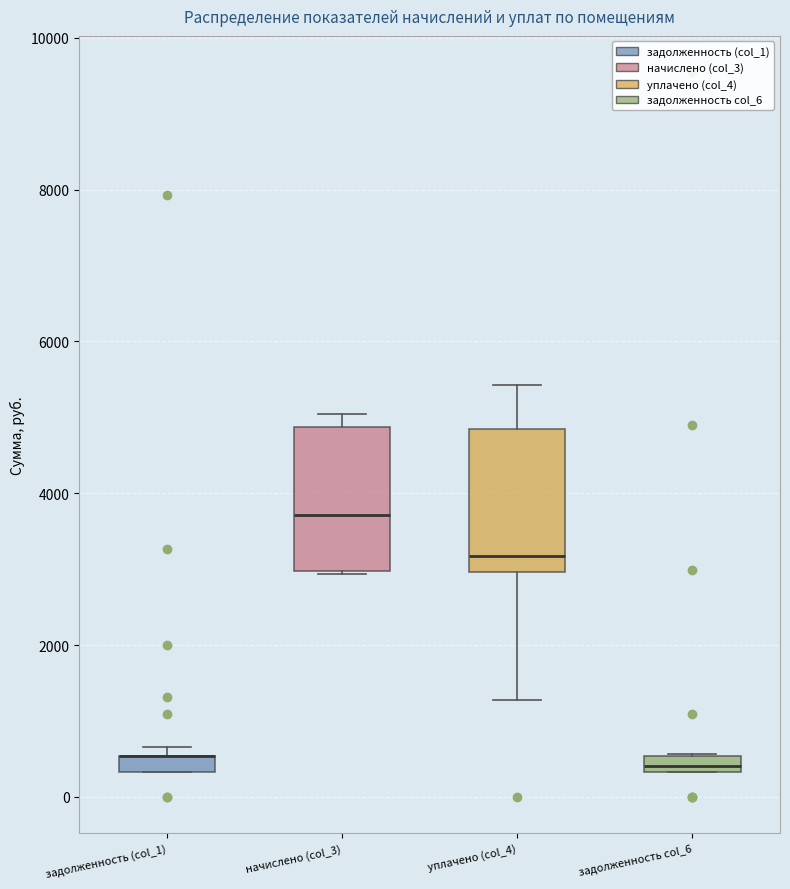

Where is the upper edge of the box for задолженность col_6 on the y-axis? The values are not printed on the chart, so give them approximately, as read against the axis.

600